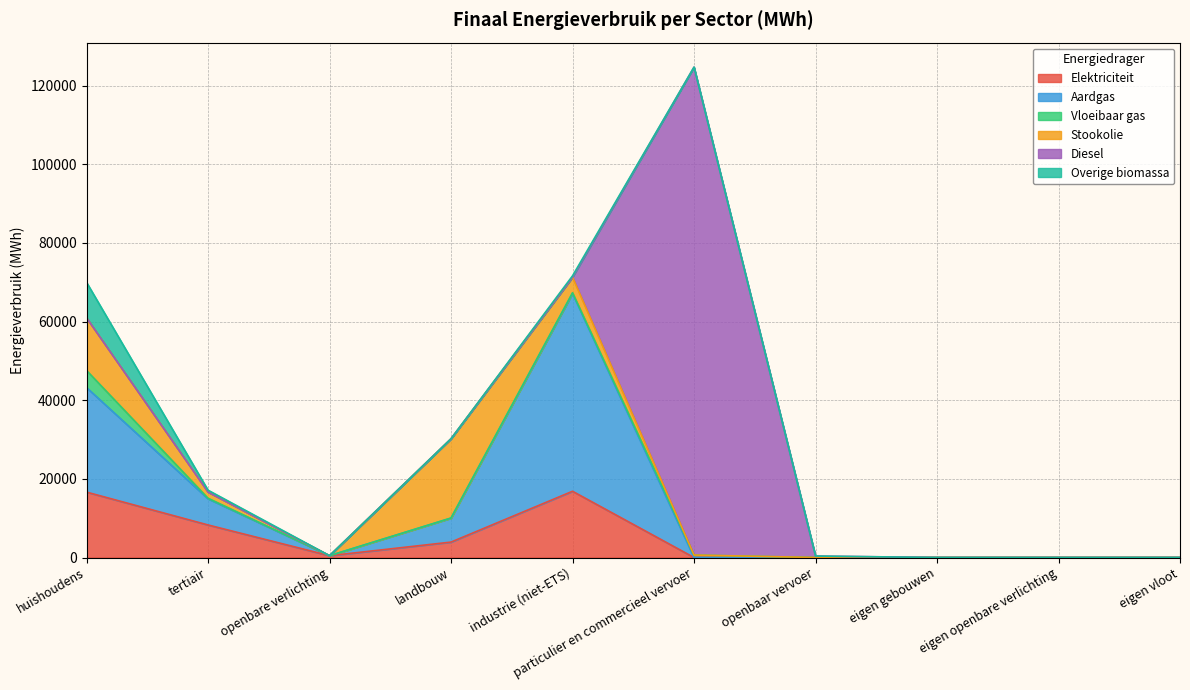

Between huishoudens and industrie (niet-ETS), which series saw the biggest shift?

Aardgas